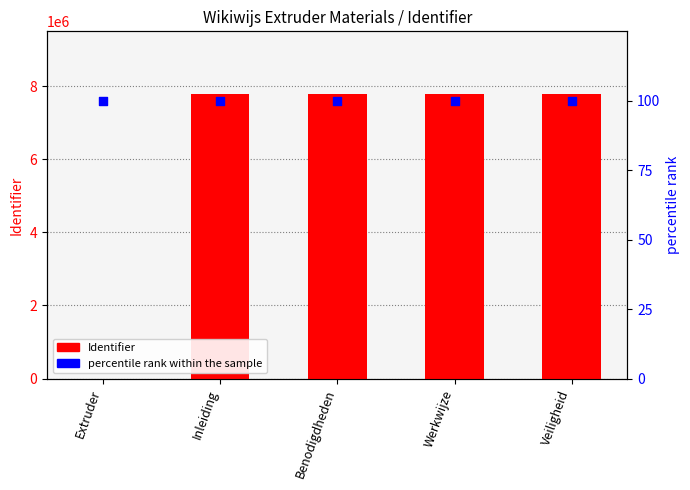

What is the total value across all series at Veiligheid?

7779539